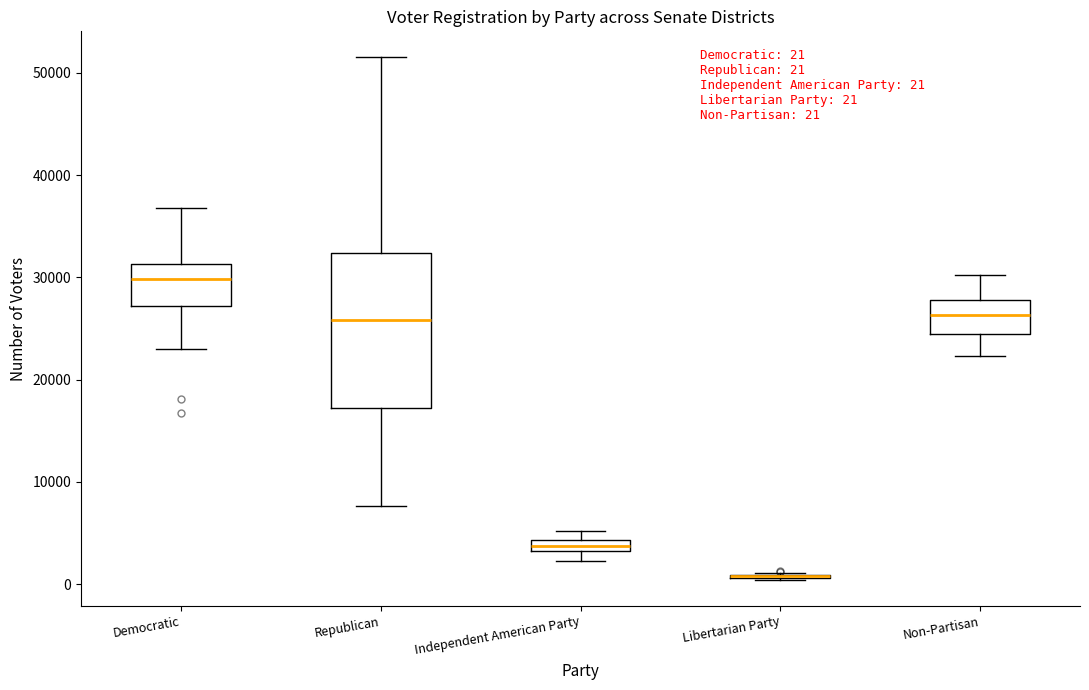

Comparing the boxes themselves (not the whiskers), which one is the tallest?

Republican